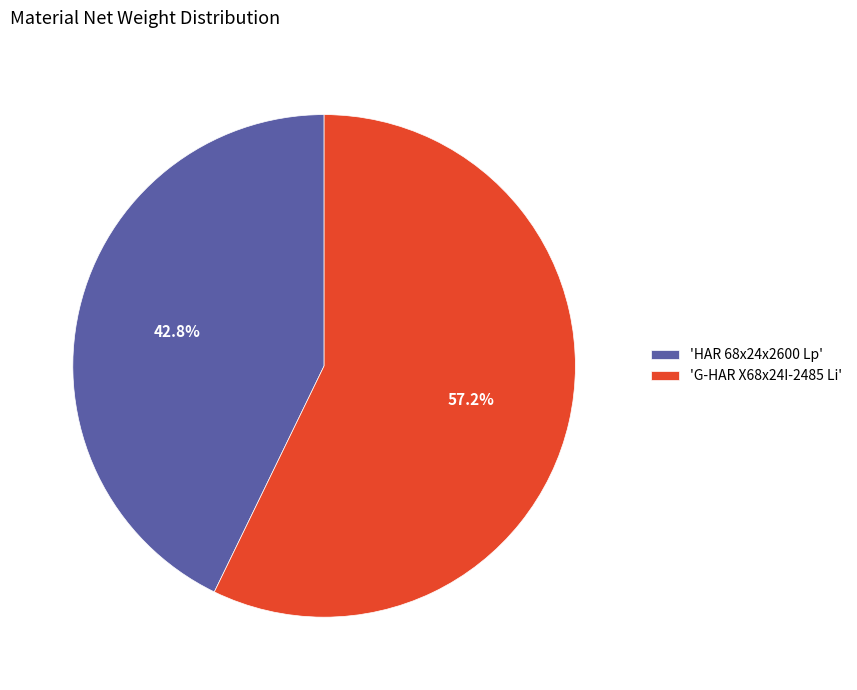

Do 'HAR 68x24x2600 Lp' and 'G-HAR X68x24I-2485 Li' together represent more than half of the pie?

Yes